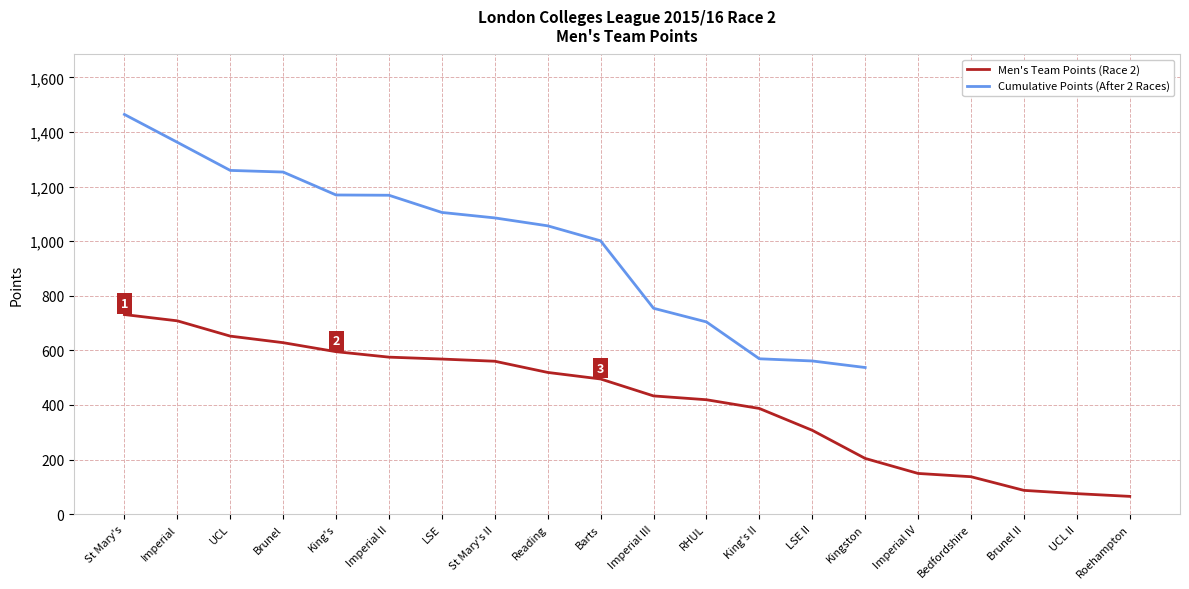

The value at Kingston is 204. True or false?

True